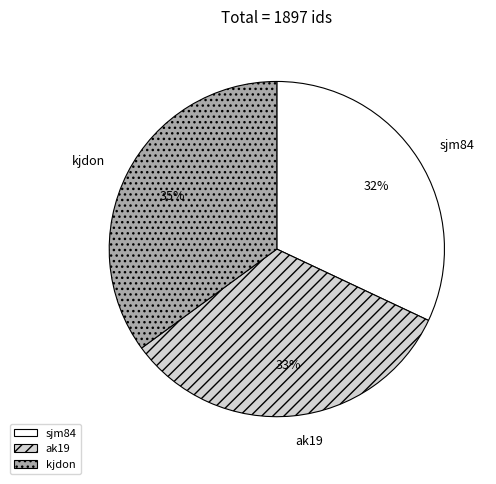

To the nearest percent, what is the difference between the ak19 and sjm84 slice percentages?

1%